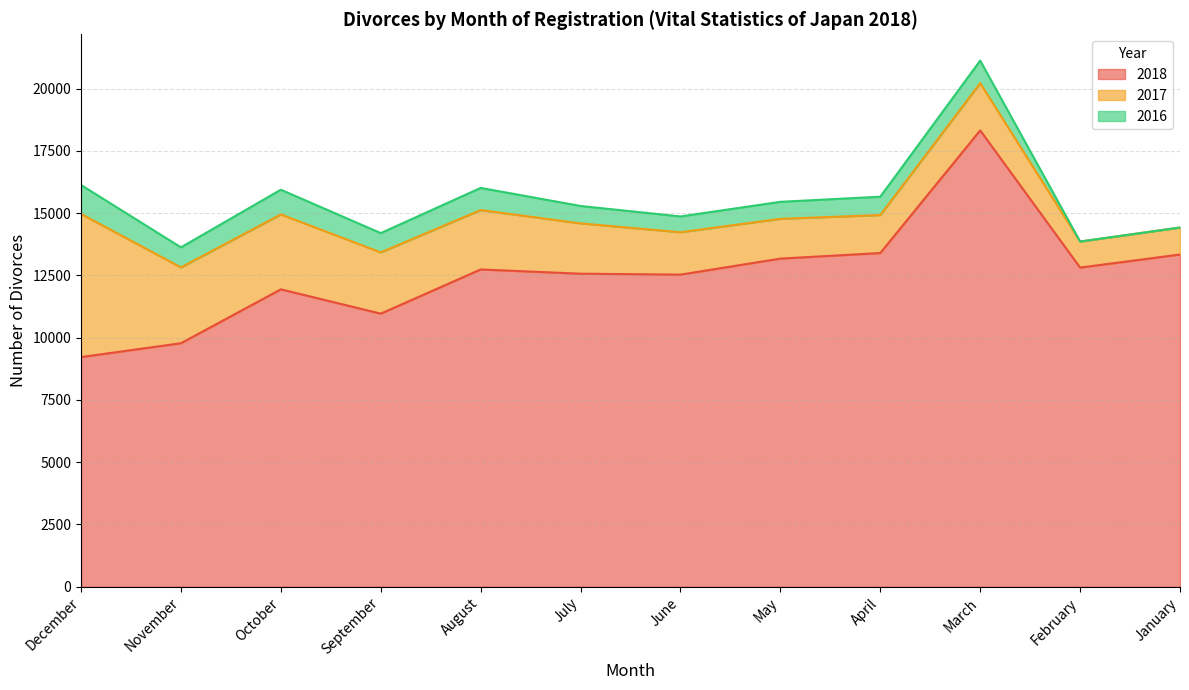

At which category is the sum across all series the highest?

March